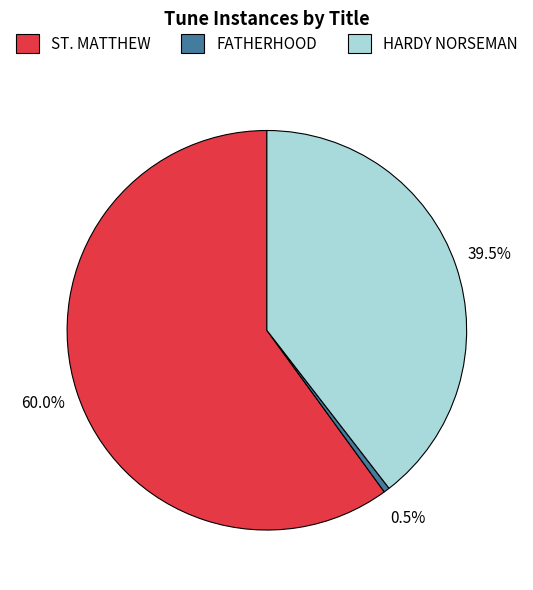

Is there any slice that represents more than half of the pie?

Yes